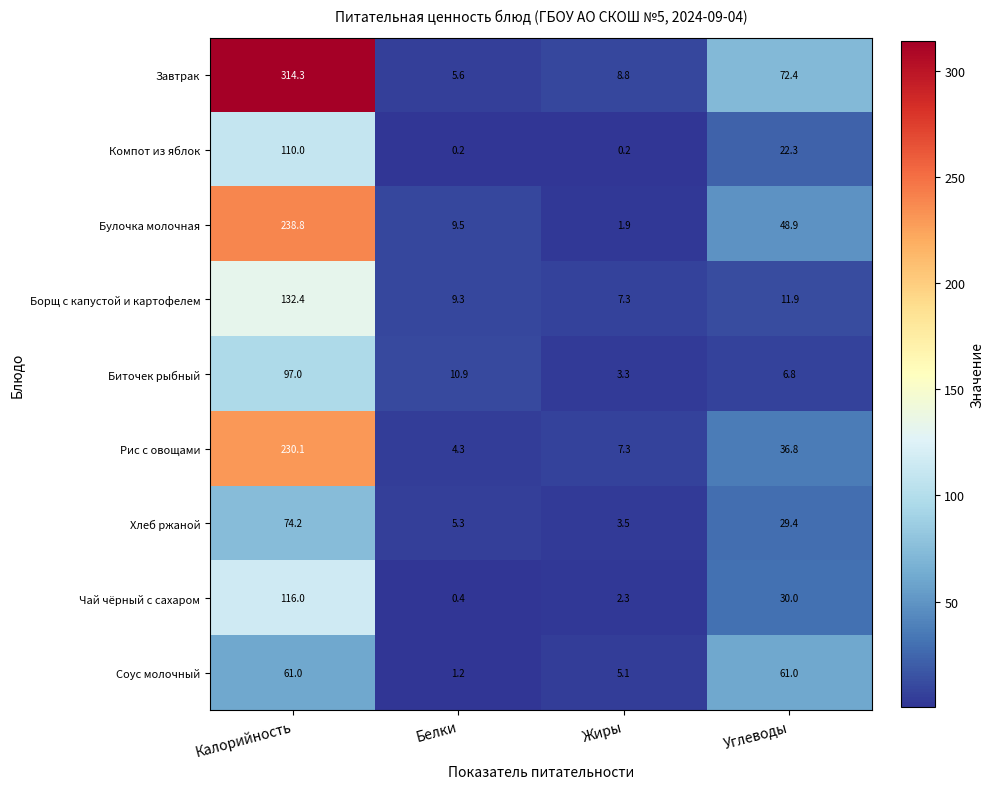

Is it true that Борщ с капустой и картофелем equals 234.5 at Калорийность?

False